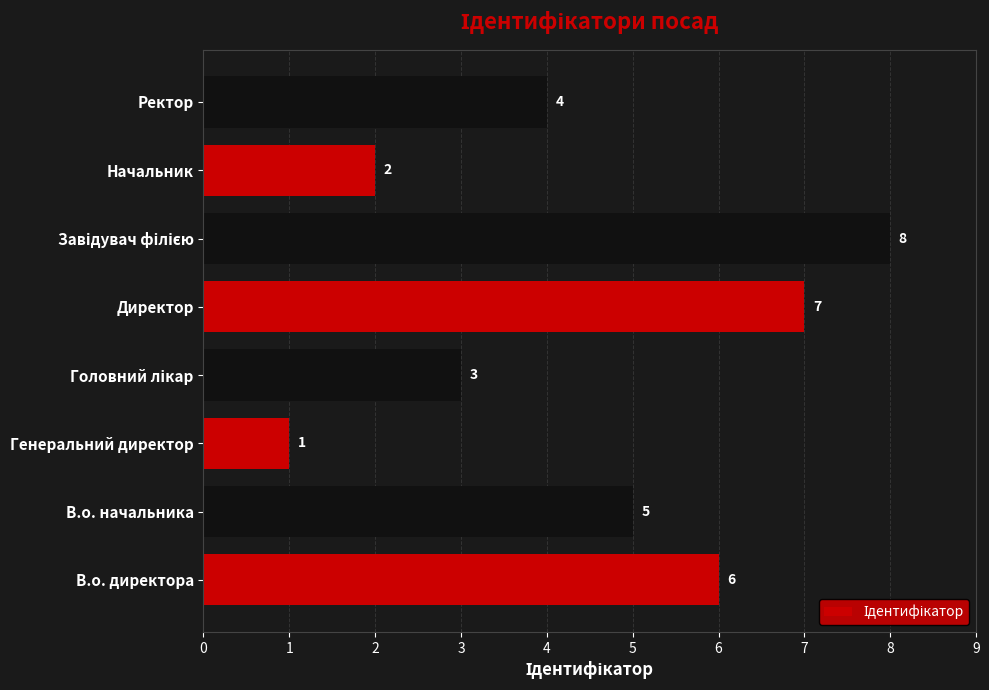

What is the difference between the maximum and second lowest values?

6